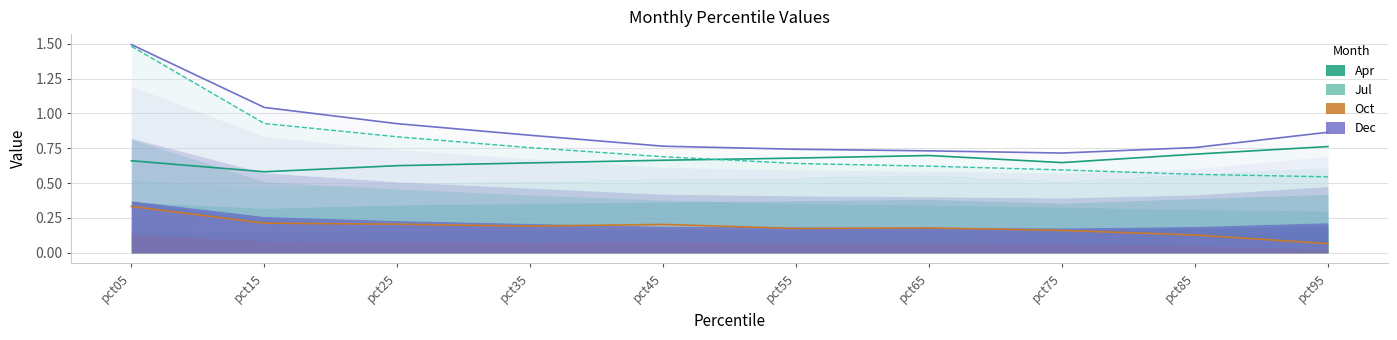

The Apr series shows 0.7 at pct55. True or false?

True